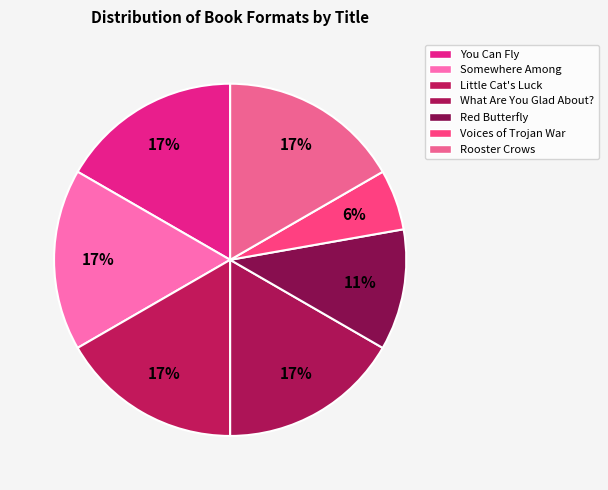

How many segments does this pie chart have?

7